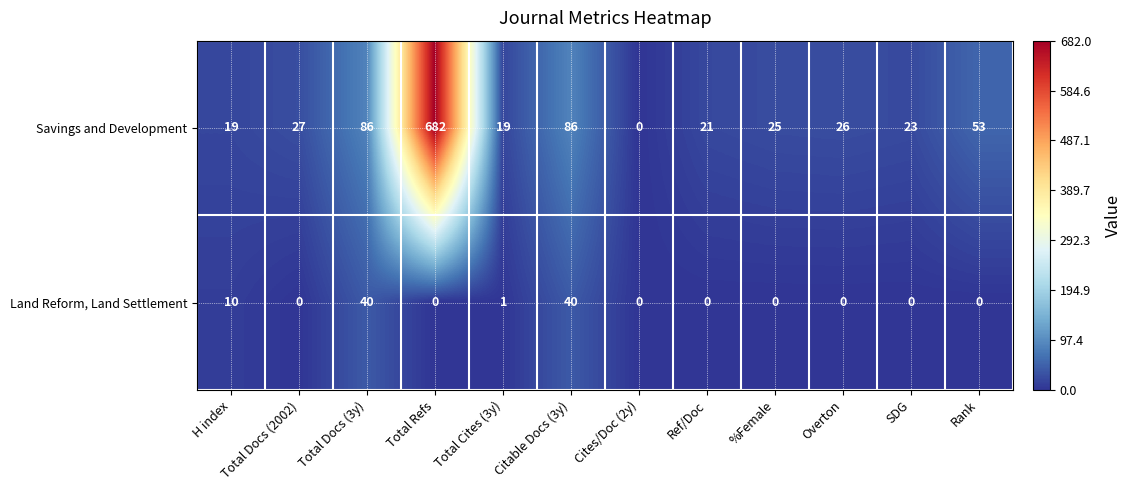

How many data points in Savings and Development are less than 26?

6